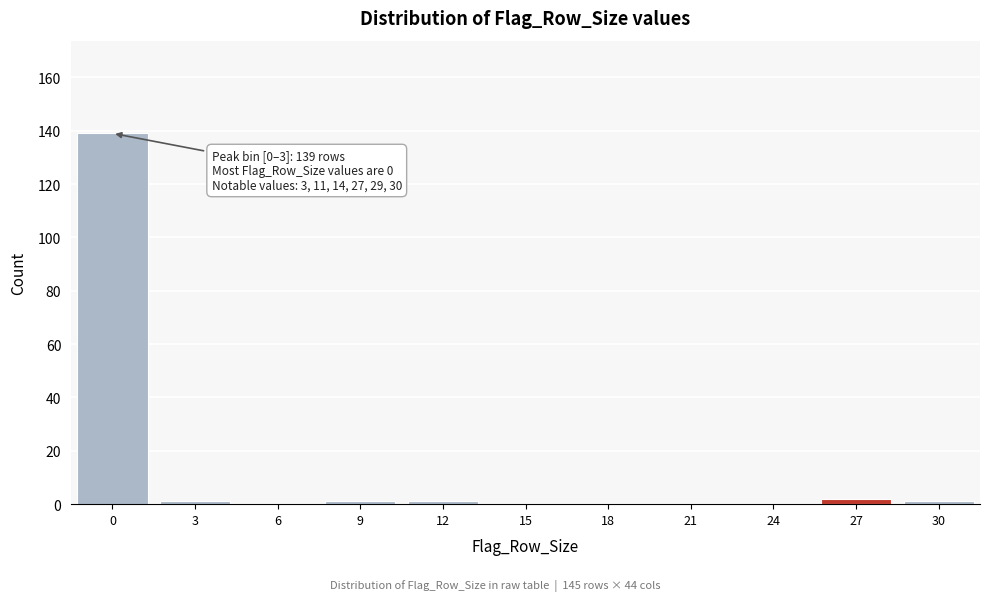

Reading right to left, extract all data points from this chart.

30=1	27=2	24=0	21=0	18=0	15=0	12=1	9=1	6=0	3=1	0=139